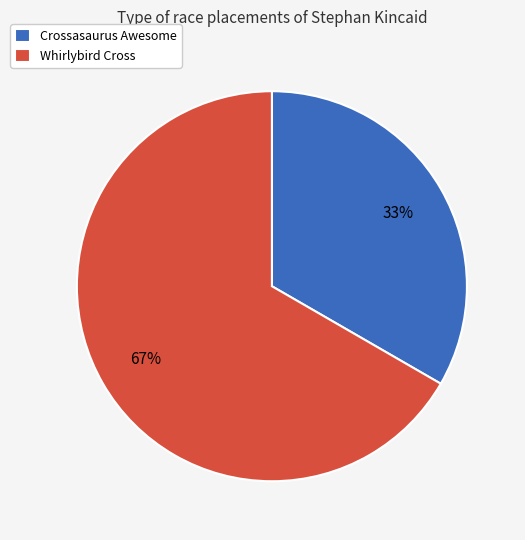

Which slice is the smallest?

Crossasaurus Awesome